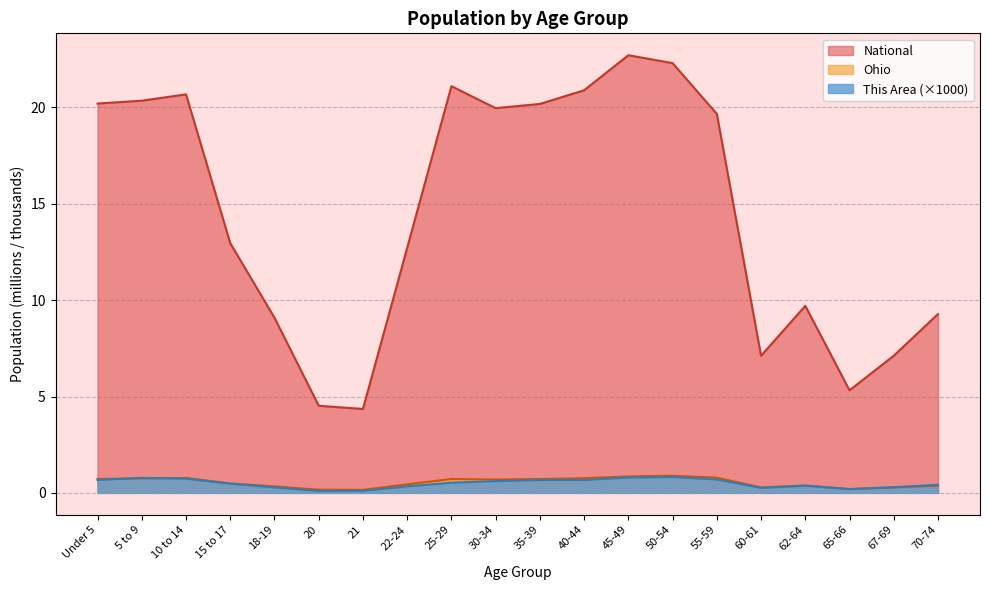

How many data points does each series have?

20